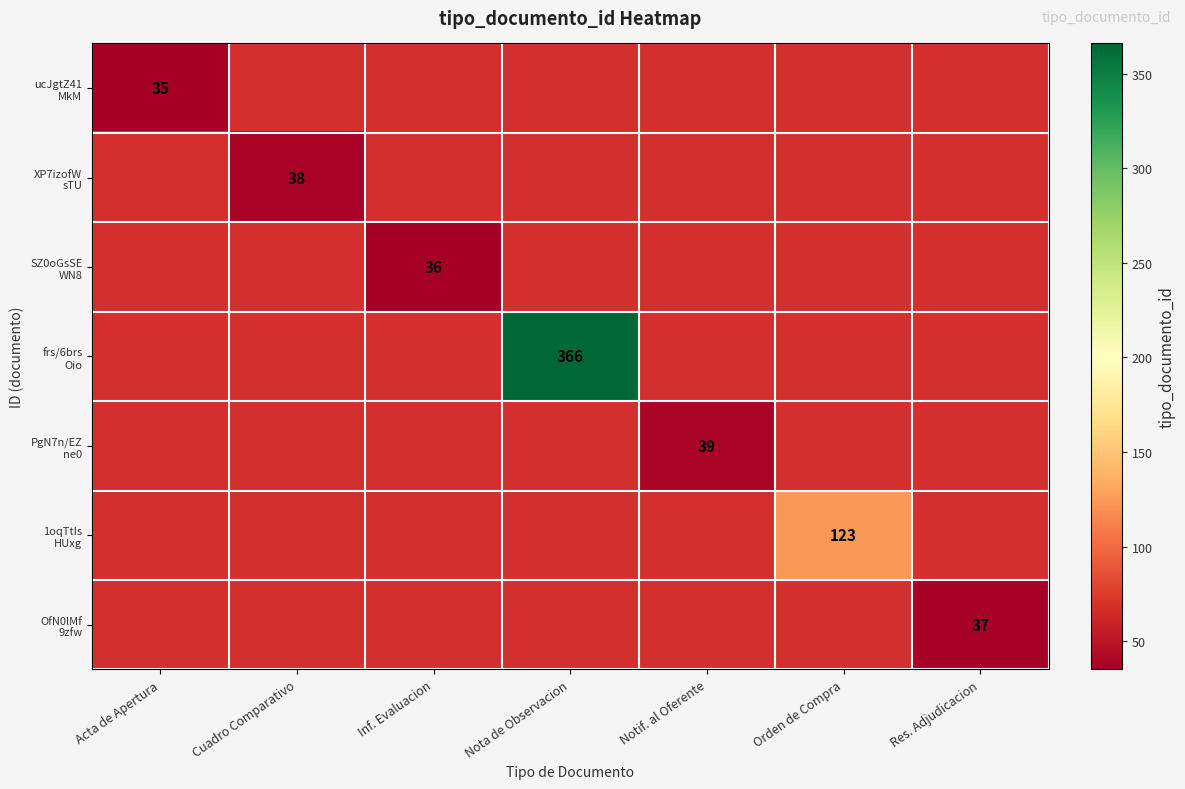

How many series are shown in this chart?

7